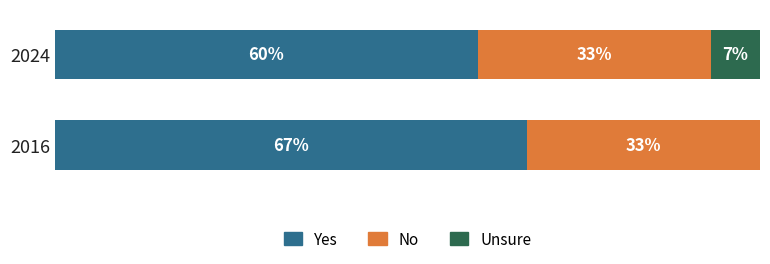

What are all the series names shown in the legend?

Yes, No, Unsure